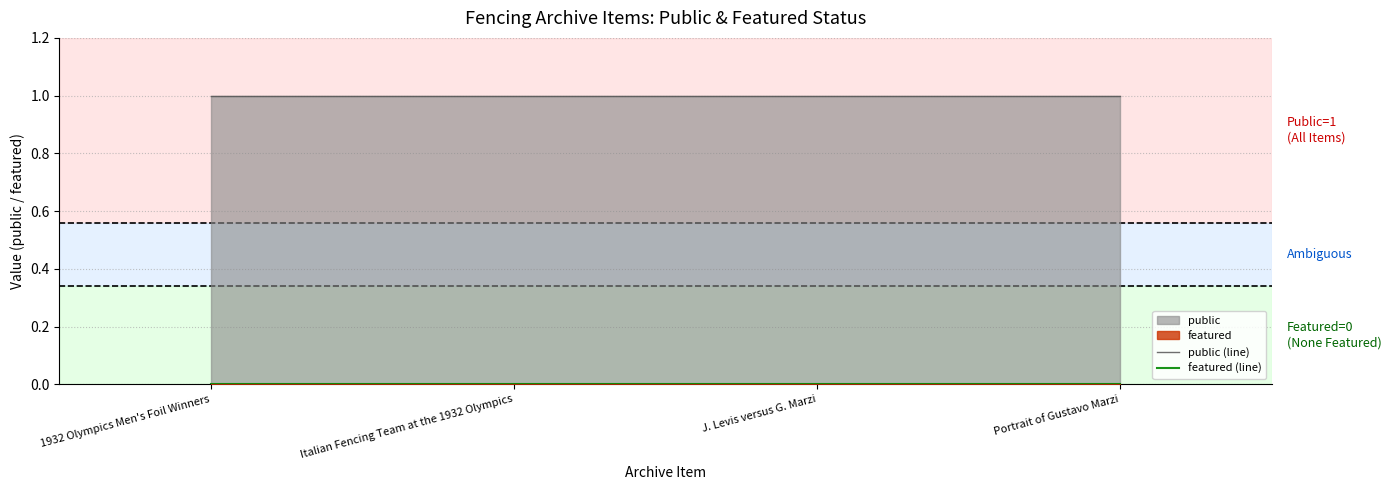

Count the number of categories in the chart.

4